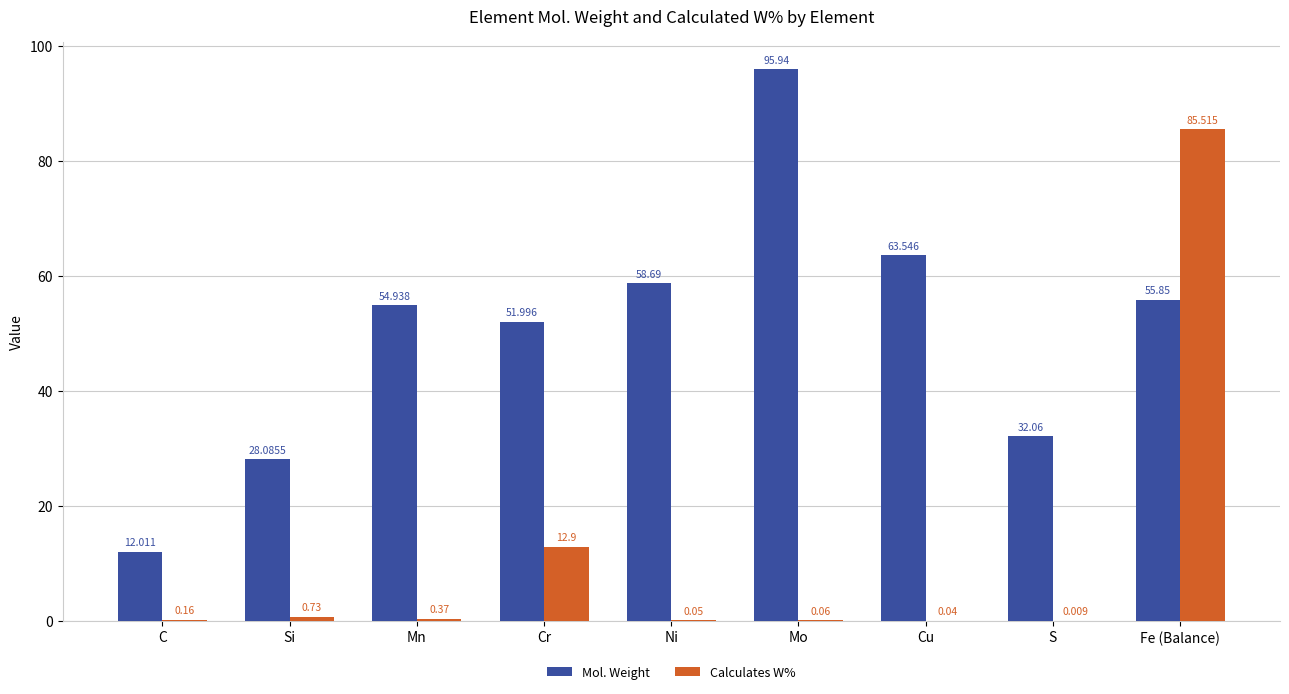

True or false: Calculates W% has a value of 53.8 at Fe (Balance).

False